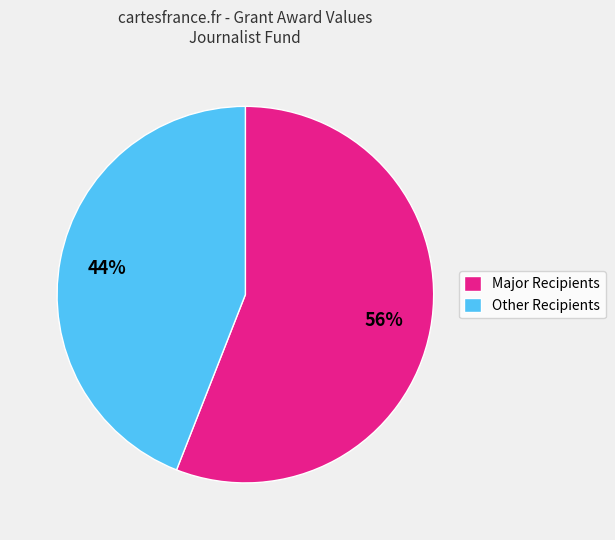

Is the sum of Major Recipients and Other Recipients greater than half?

Yes